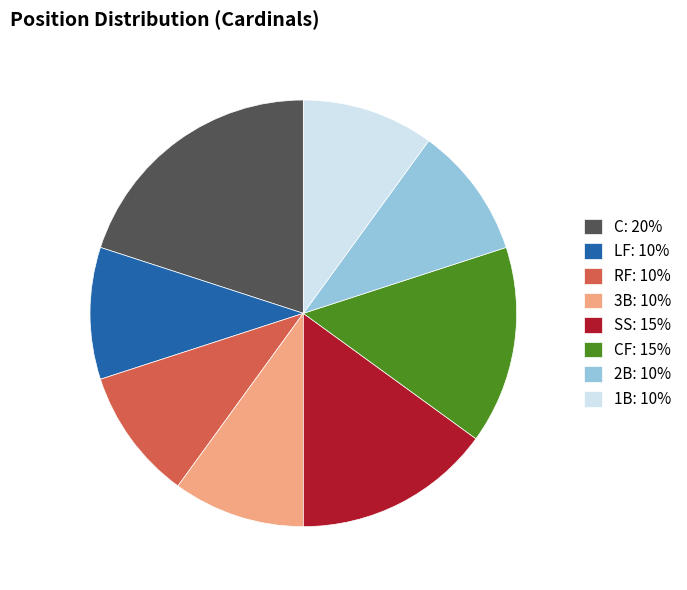

How many segments does this pie chart have?

8